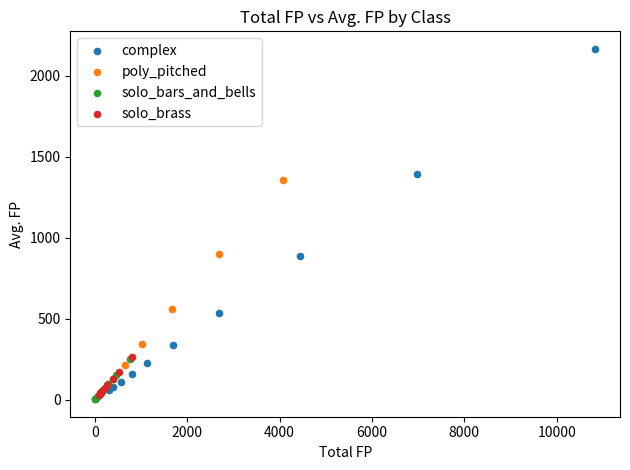

Which series has the widest spread of Y values?

complex